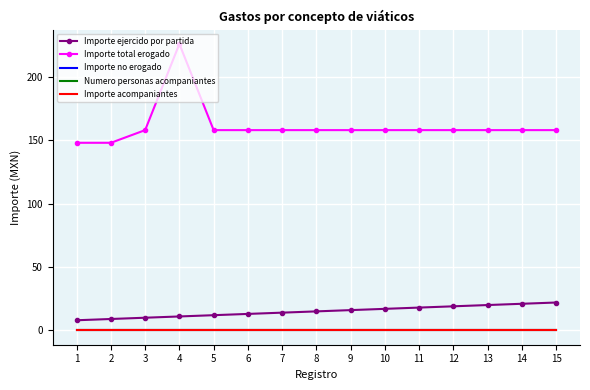

At how many categories does at least one series exceed 140?

15